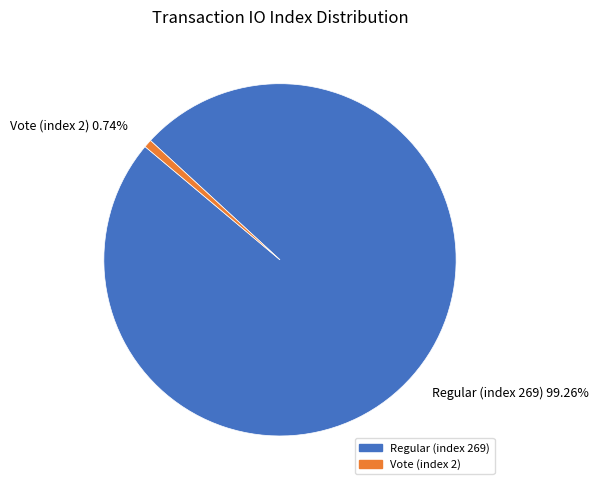

Does any single category account for the majority?

Yes